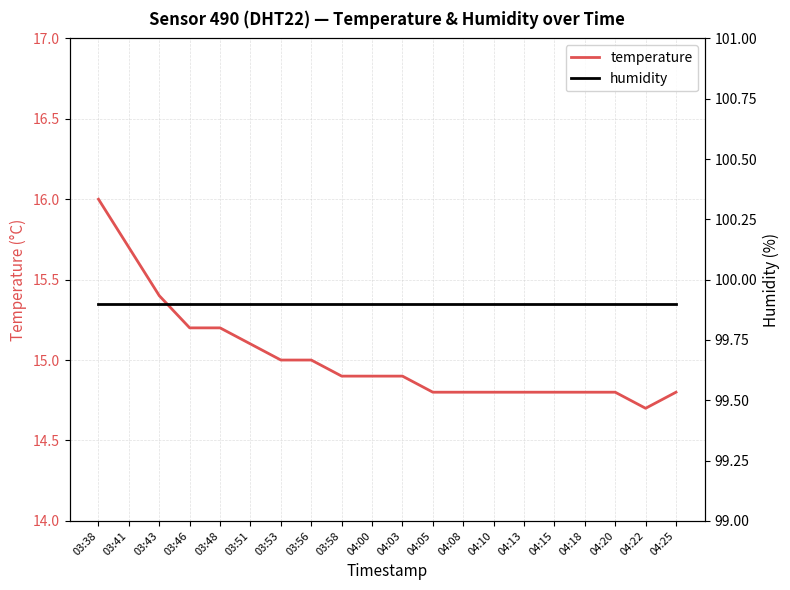

Reading left to right, extract all data points from this chart.

temperature: 03:38=16.0	03:41=15.7	03:43=15.4	03:46=15.2	03:48=15.2	03:51=15.1	03:53=15.0	03:56=15.0	03:58=14.9	04:00=14.9	04:03=14.9	04:05=14.8	04:08=14.8	04:10=14.8	04:13=14.8	04:15=14.8	04:18=14.8	04:20=14.8	04:22=14.7	04:25=14.8
humidity: 03:38=99.9	03:41=99.9	03:43=99.9	03:46=99.9	03:48=99.9	03:51=99.9	03:53=99.9	03:56=99.9	03:58=99.9	04:00=99.9	04:03=99.9	04:05=99.9	04:08=99.9	04:10=99.9	04:13=99.9	04:15=99.9	04:18=99.9	04:20=99.9	04:22=99.9	04:25=99.9